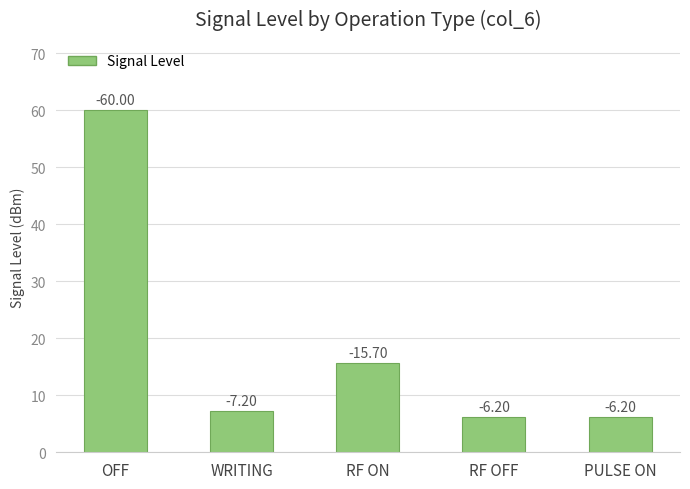

How many bars are there in total?

5